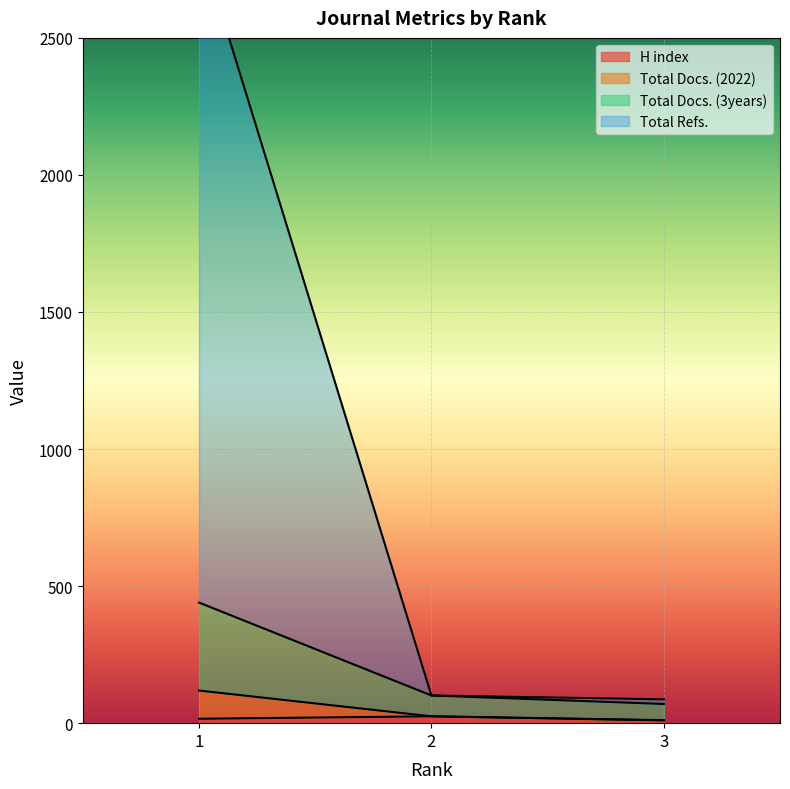

The H index series shows 10 at 3. True or false?

True